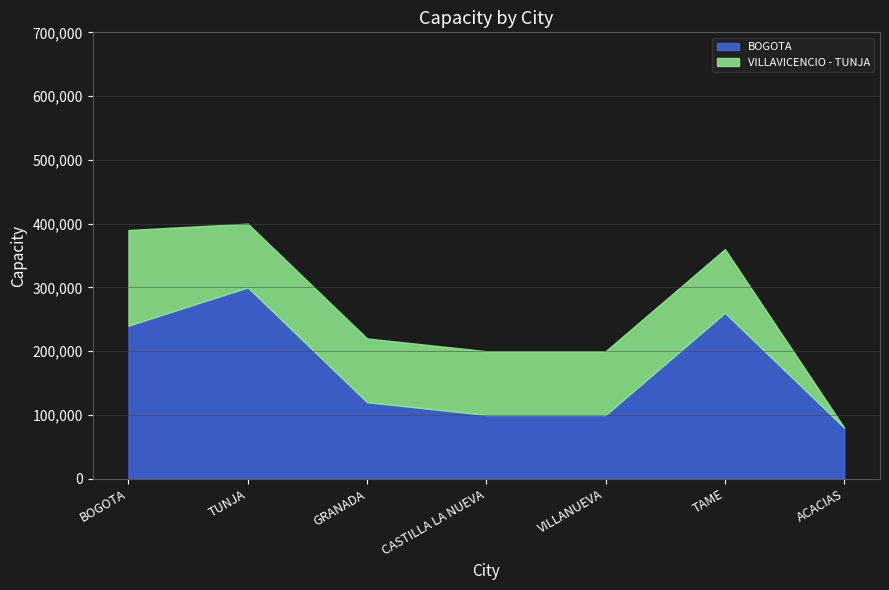

Is the value of BOGOTA at VILLANUEVA greater than the value of VILLAVICENCIO - TUNJA at ACACIAS?

Yes